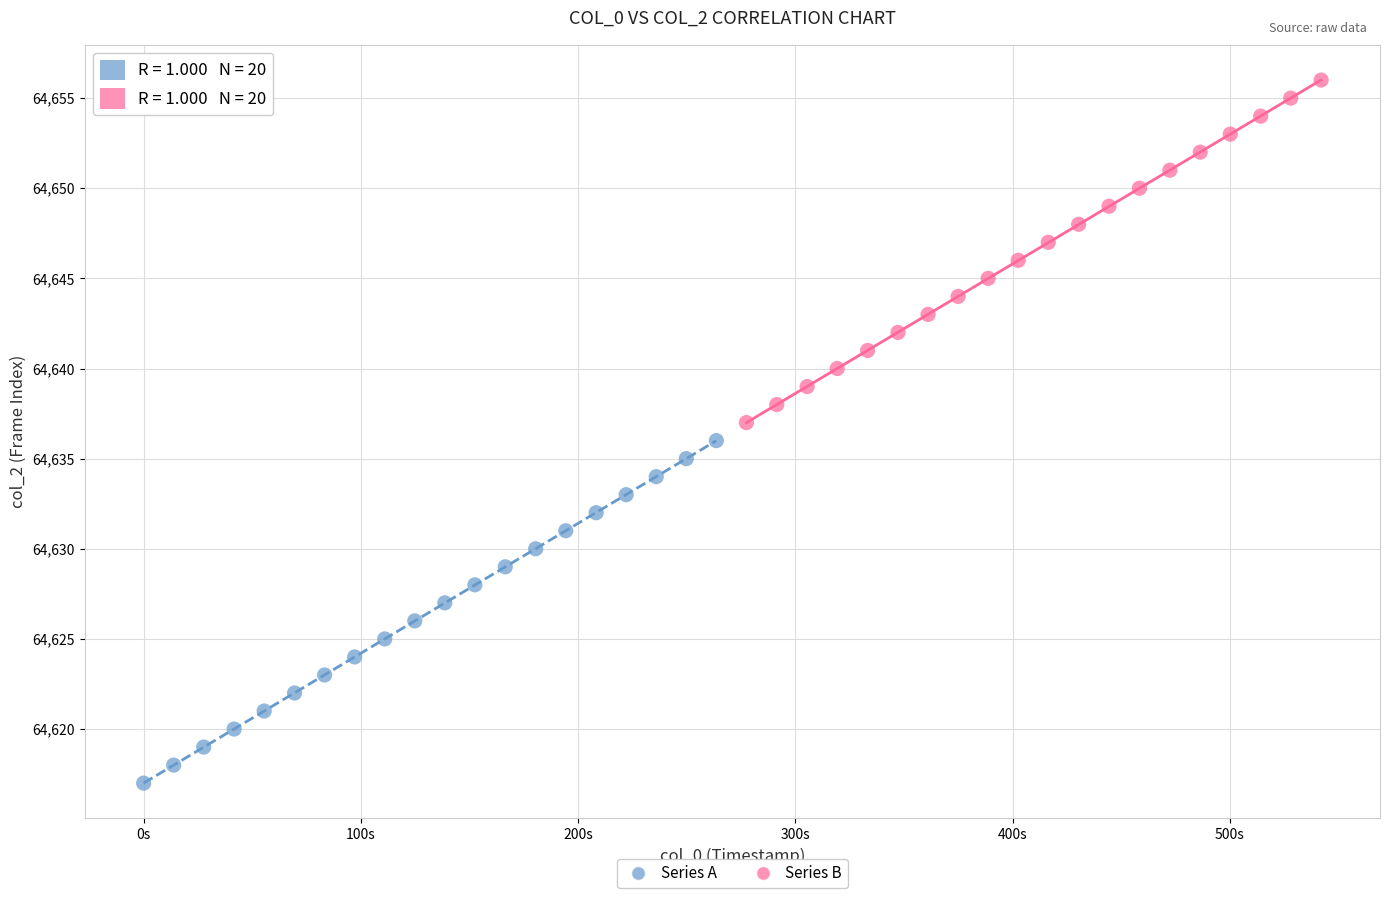

Which series contains the highest Y value?

Series B